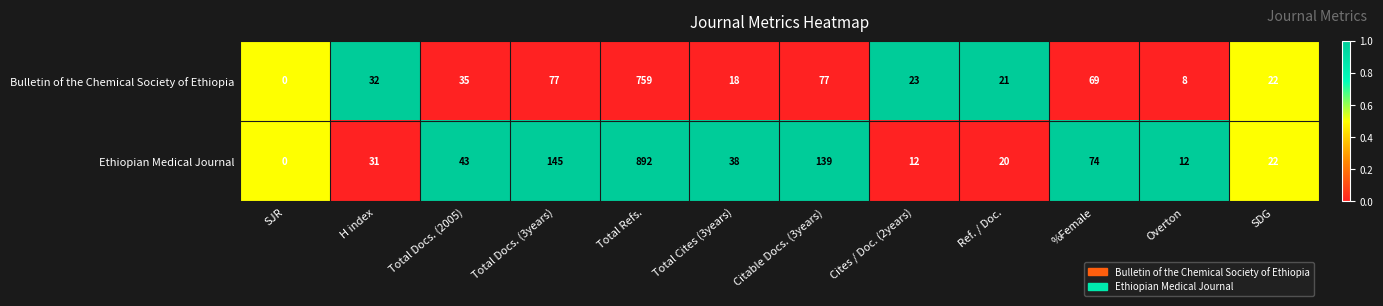

Which series has the largest total across all categories?

Ethiopian Medical Journal